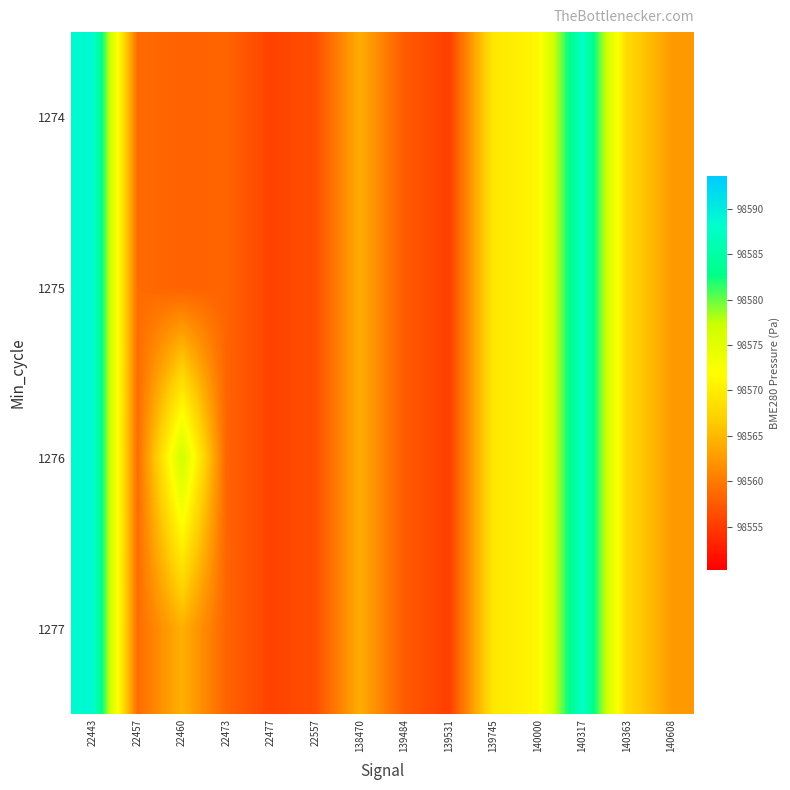

Rank the series at 139531 from highest to lowest value.

1274, 1275, 1276, 1277